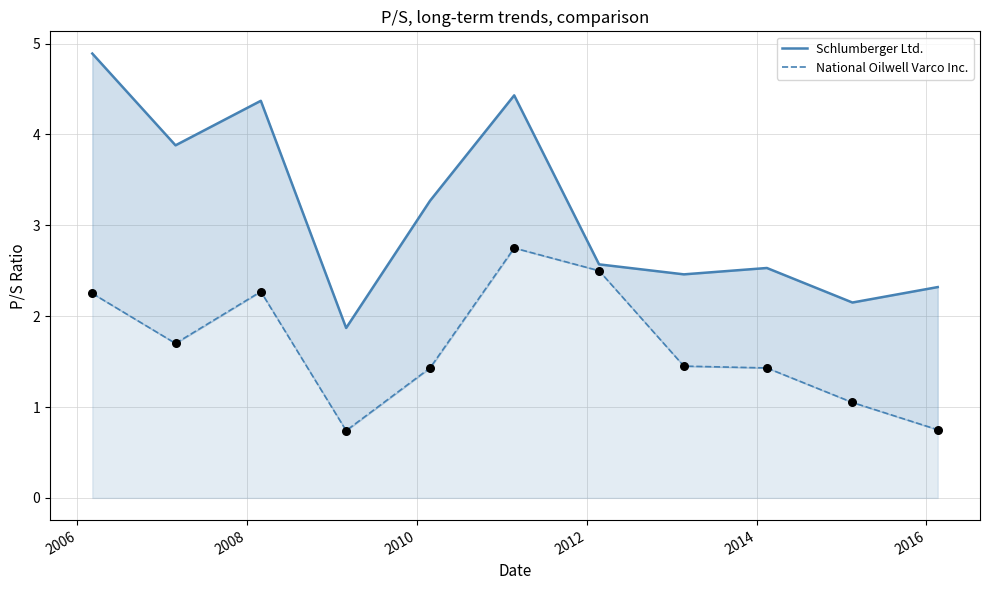

Is the value of Schlumberger Ltd. at 9 greater than the value of National Oilwell Varco Inc. at 2008?

No